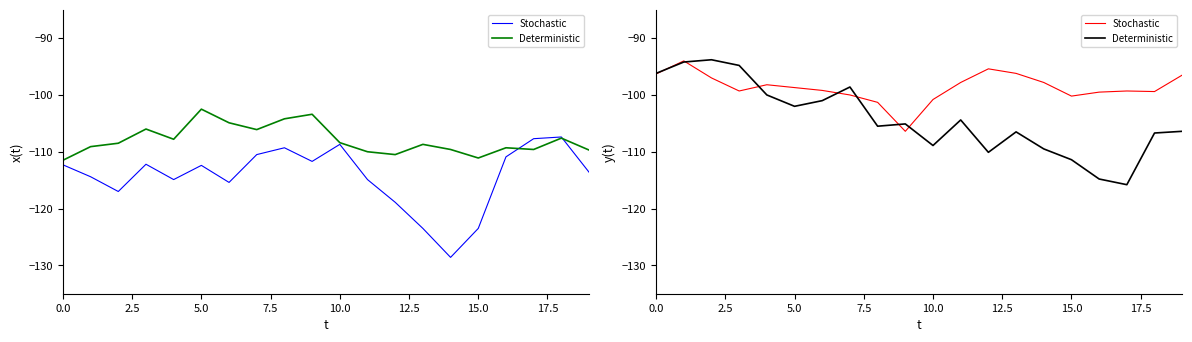

What is the label of the 5th point from the right?

15